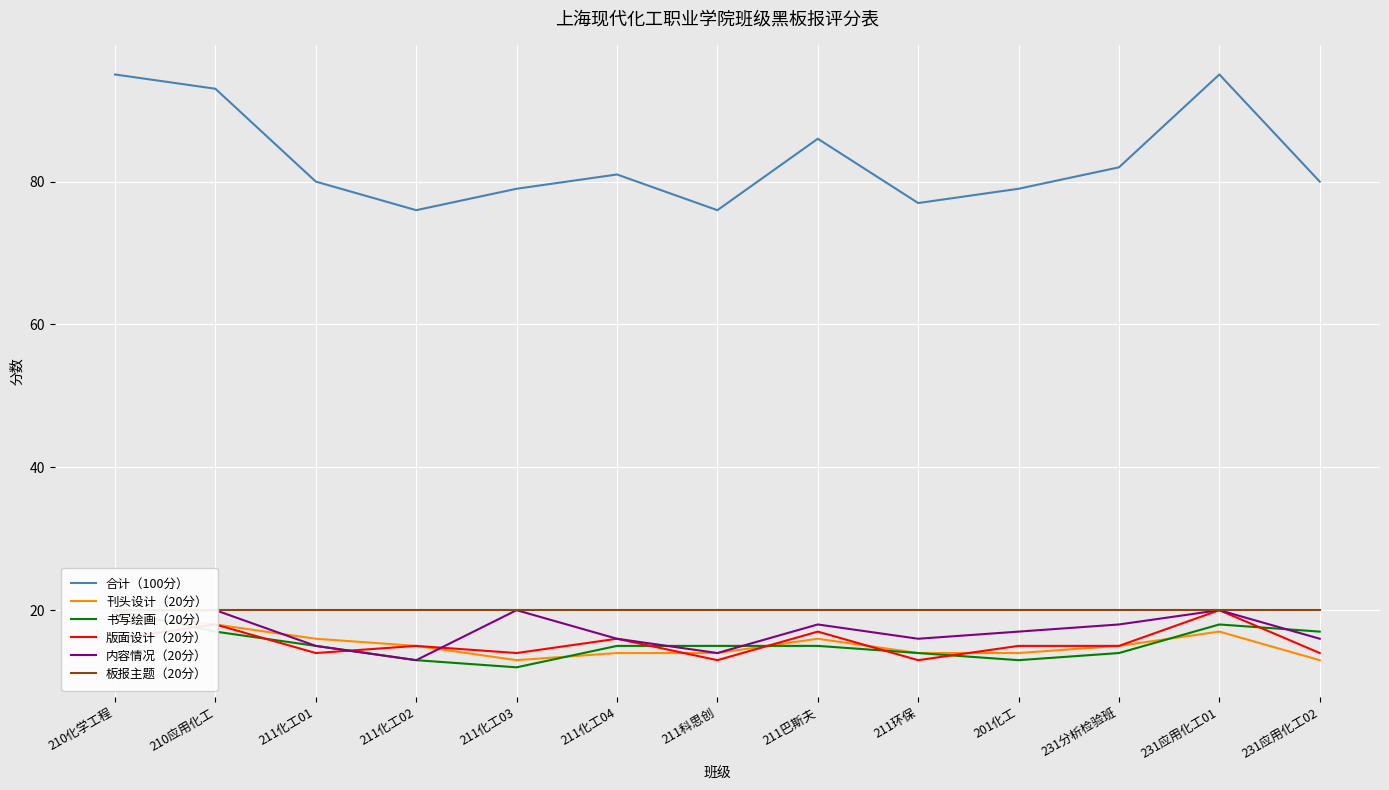

True or false: 合计（100分） and 刊头设计（20分） cross at least once.

False